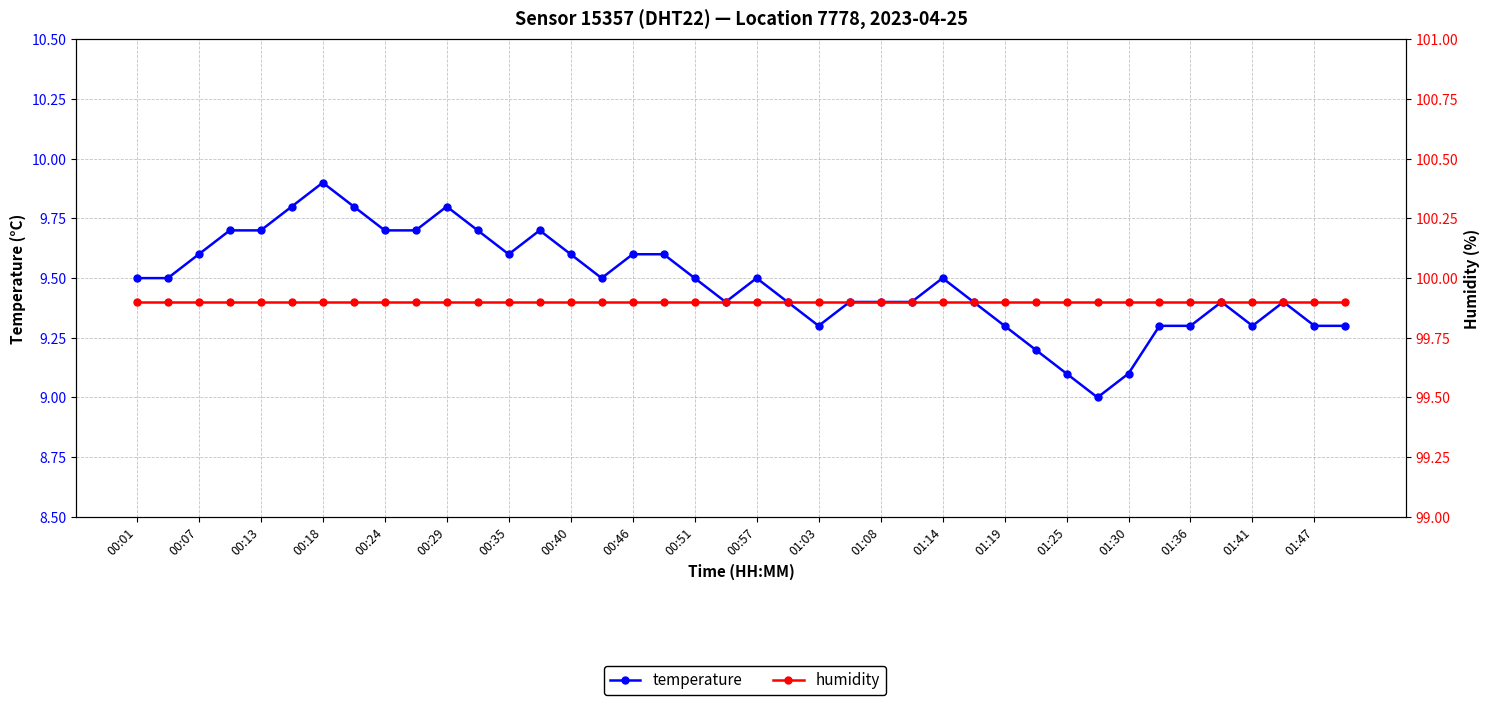

At which label is temperature closest to 9?

31